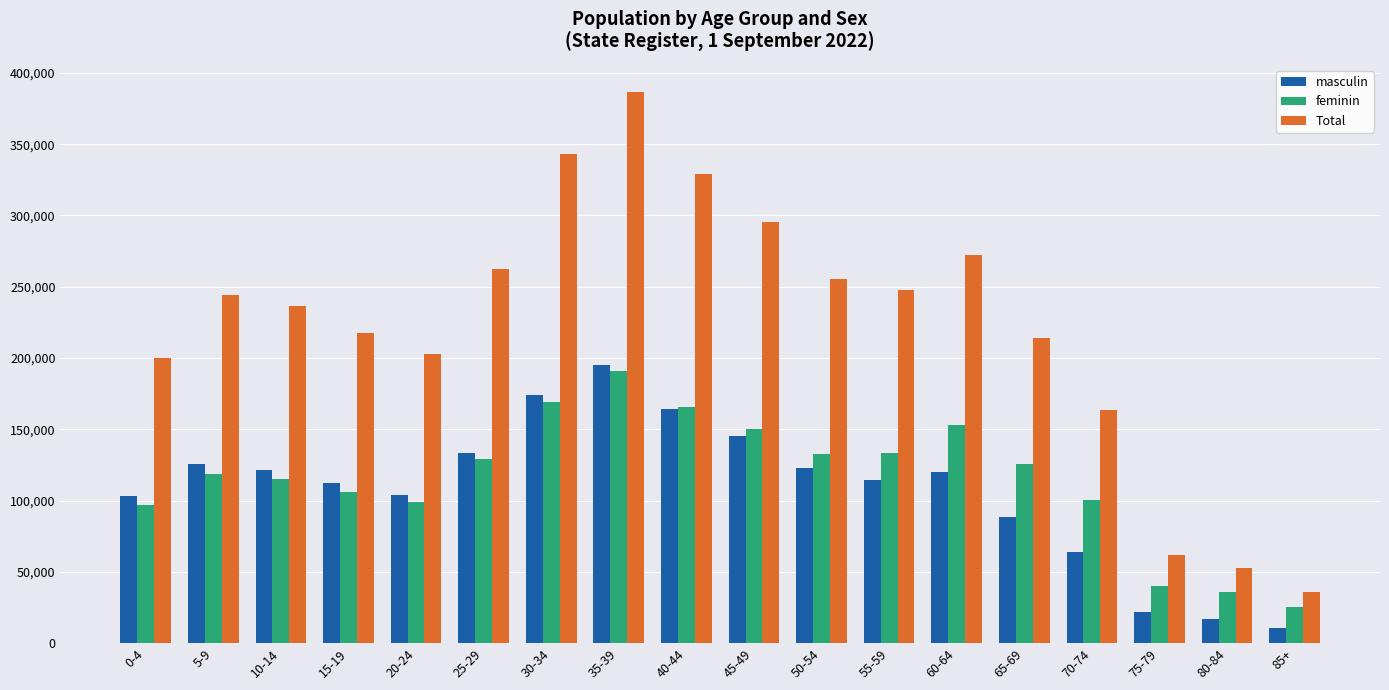

What is the spread (max minus min) of values at 10-14?

121640